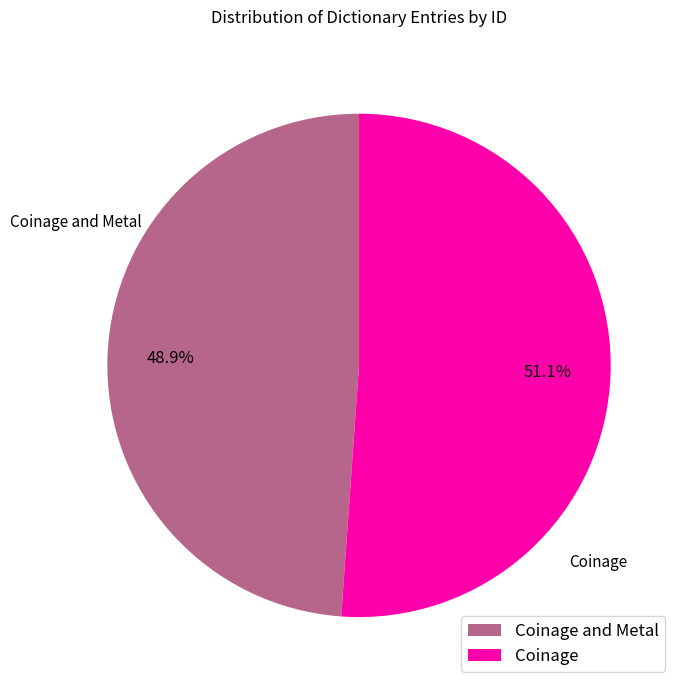

Which slice is the largest?

Coinage